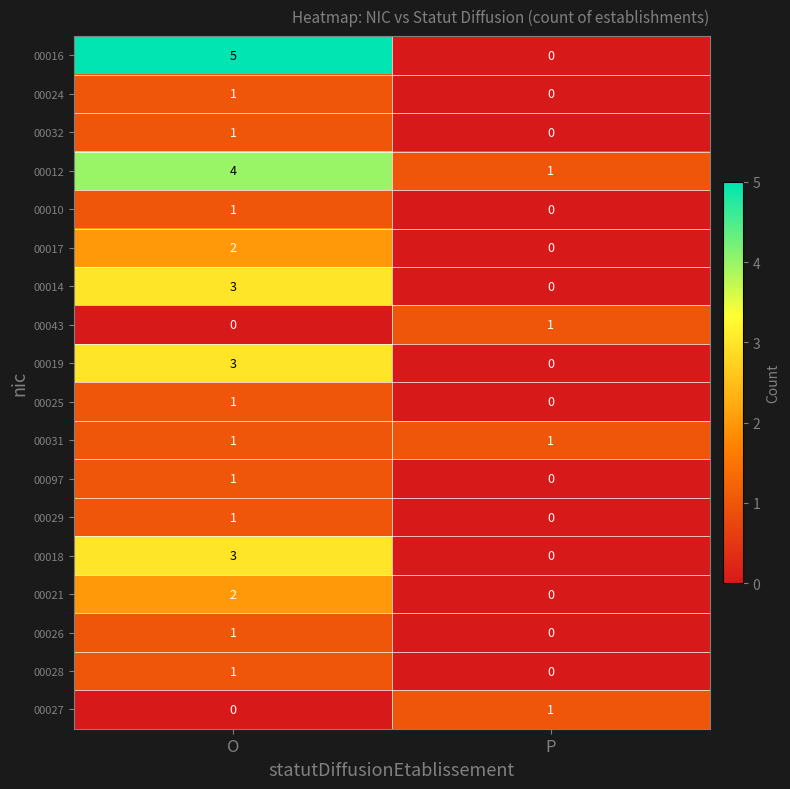

Where is 00024 nearest to the value 0?

P